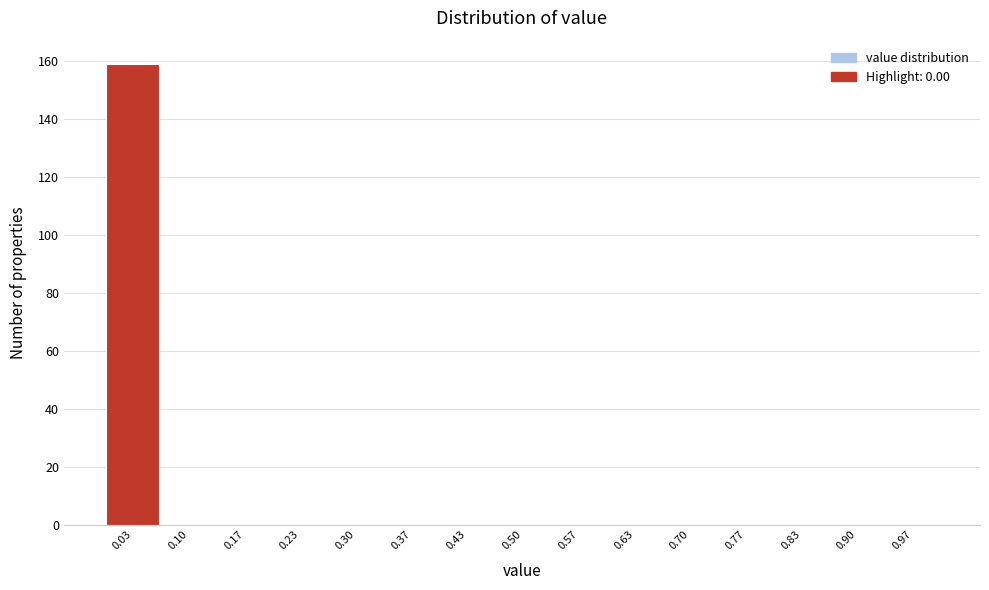

What is the height of the bar covering 0.00 to 0.07 on the x-axis? Neither the bar edges nor the heights are printed on the chart, so give them approximately, as read against the axes.

160